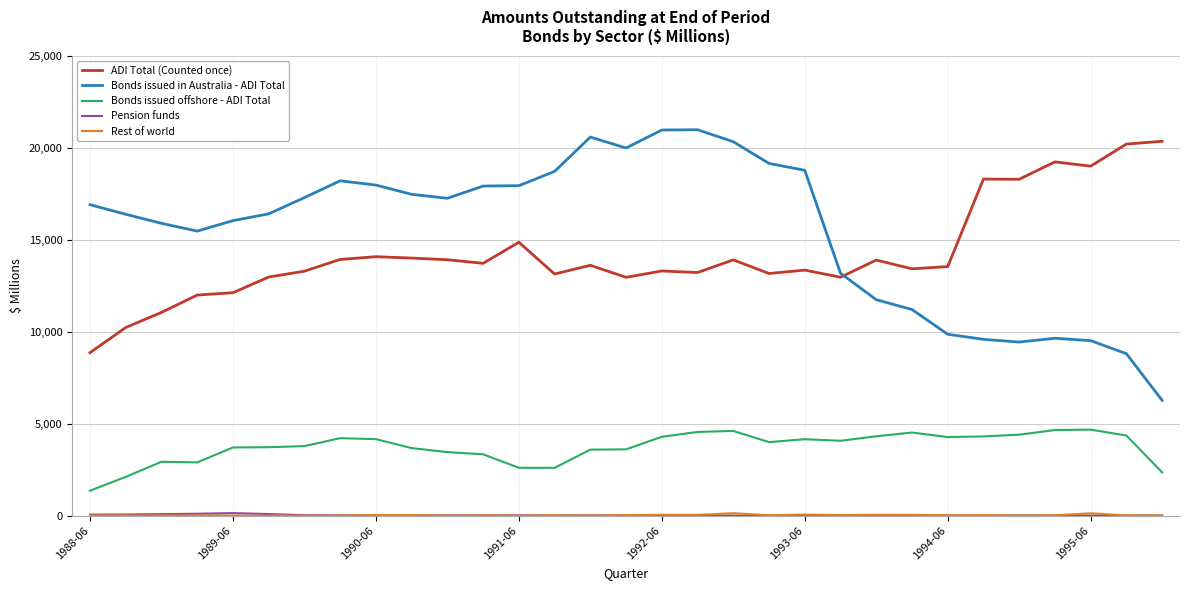

Which series has the widest spread of values?

Bonds issued in Australia - ADI Total